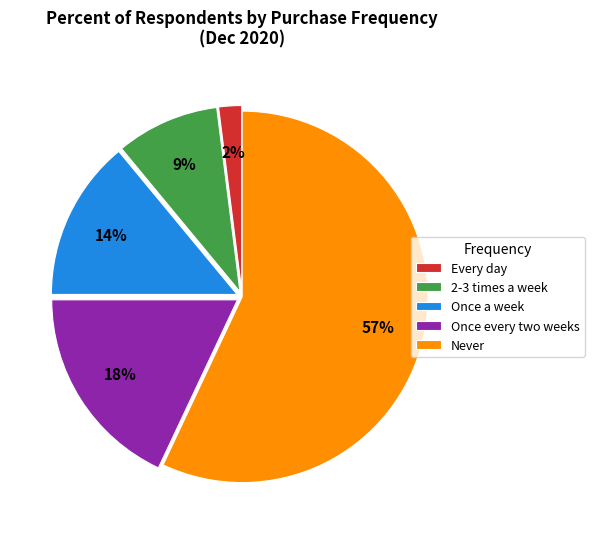

To the nearest percent, what is the average slice percentage?

20%